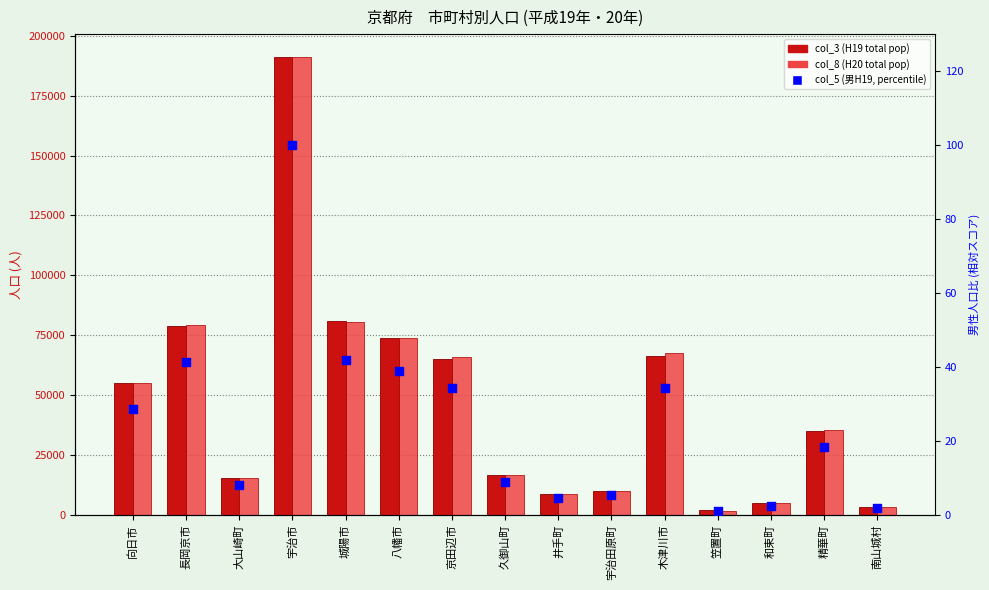

At which category is the sum across all series the highest?

宇治市